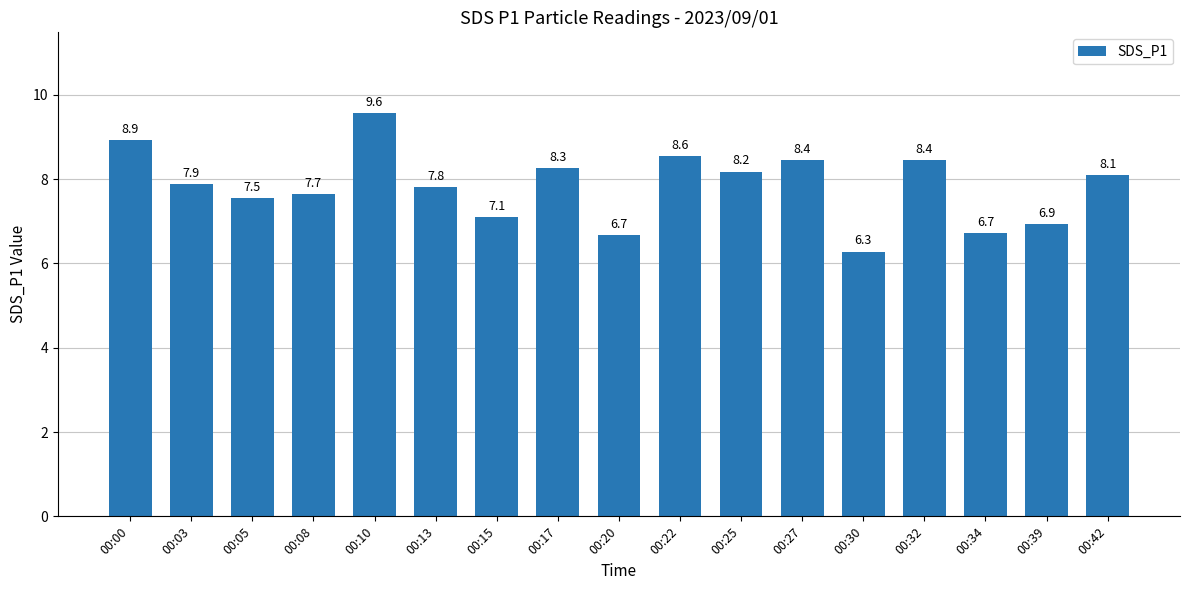

How many values are below 7?

4